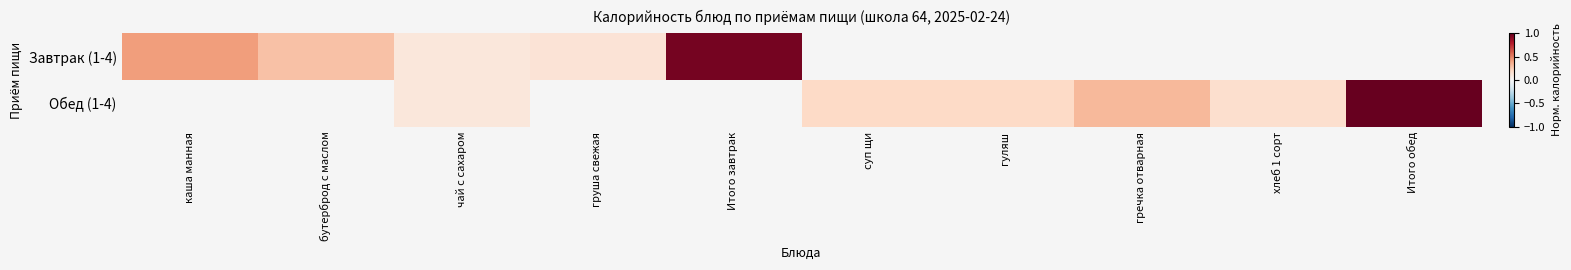

What is the smallest value displayed?

0.1